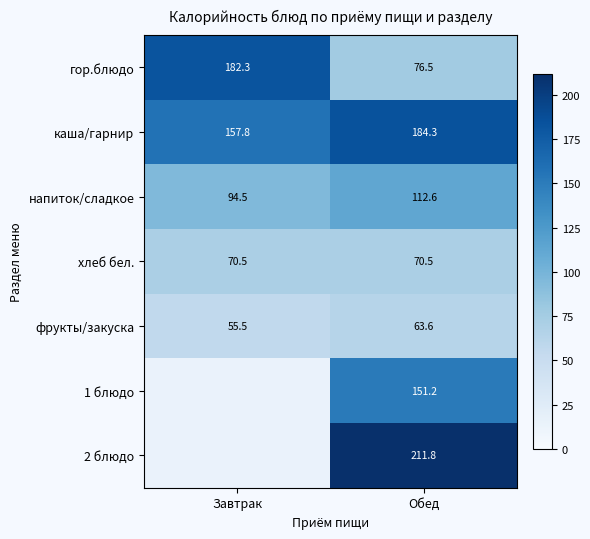

True or false: хлеб бел. has a value of 97.2 at Обед.

False